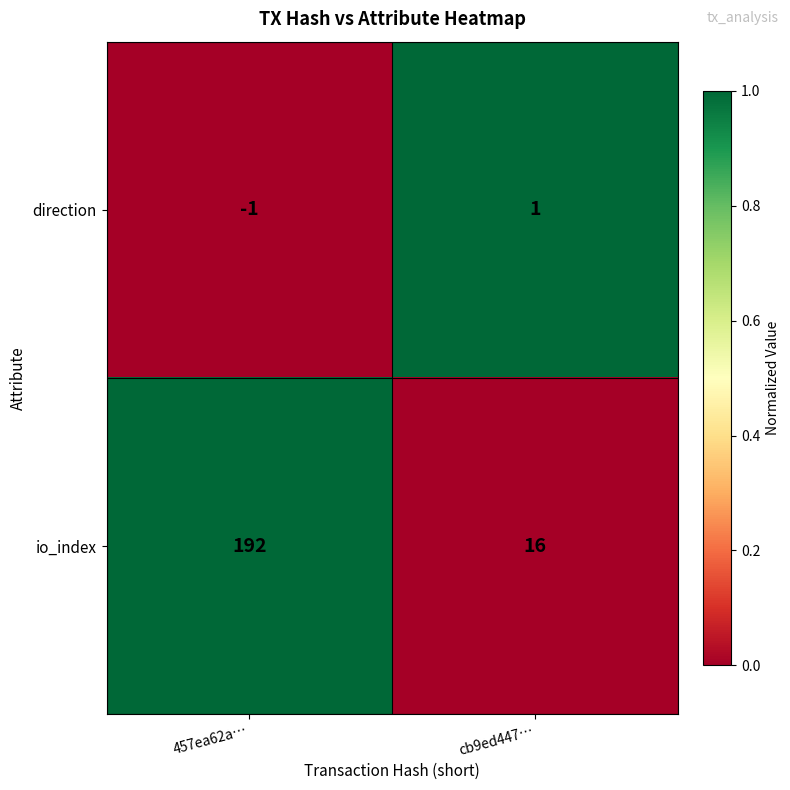

At which label is direction closest to 0?

457ea62a…